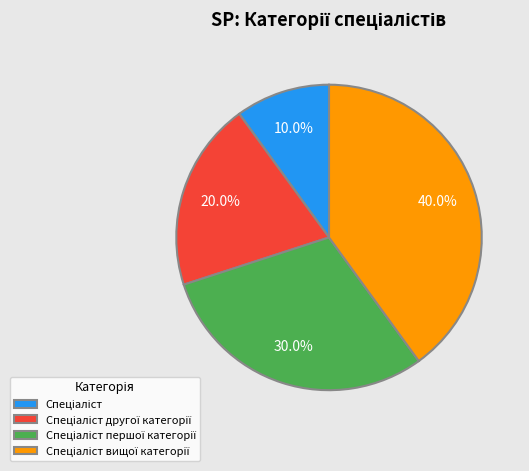

Does any single category account for the majority?

No